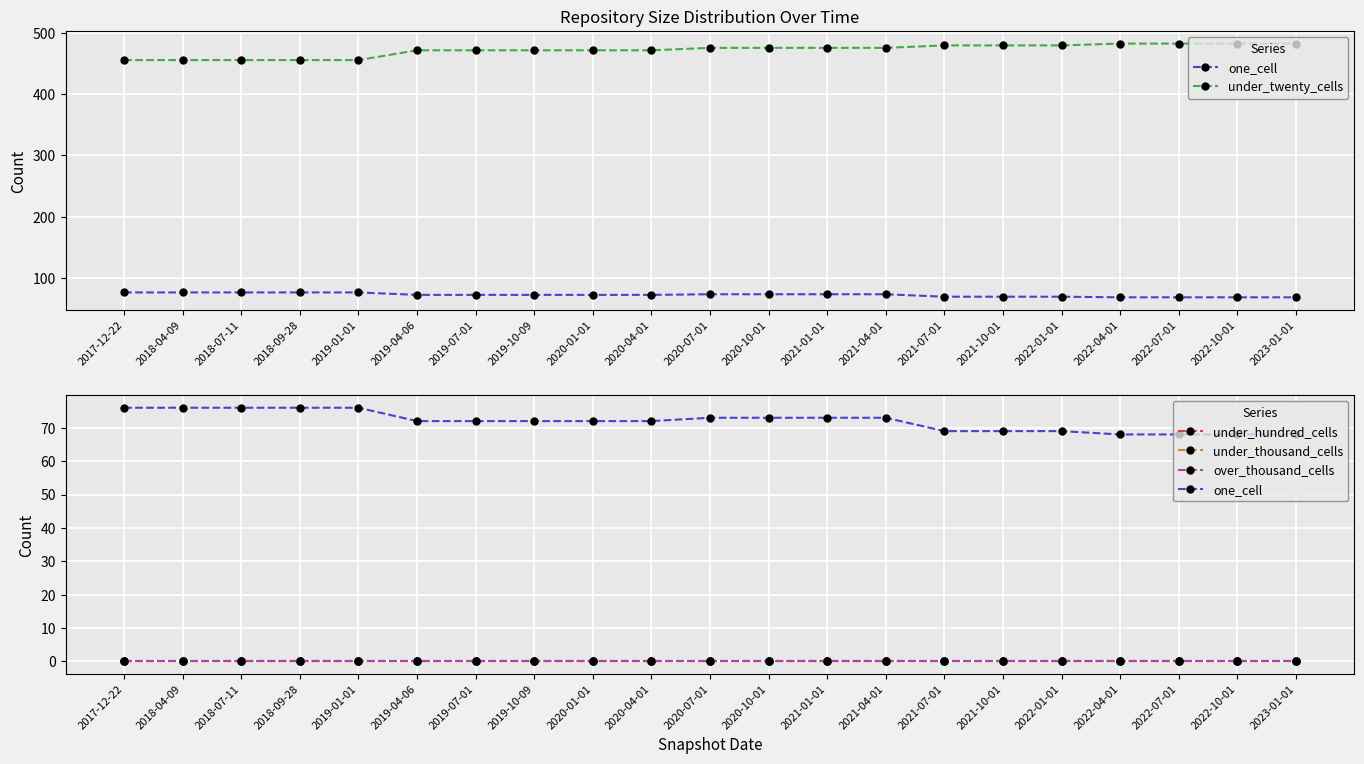

True or false: under_twenty_cells has more than 0 points higher than both neighbors.

False